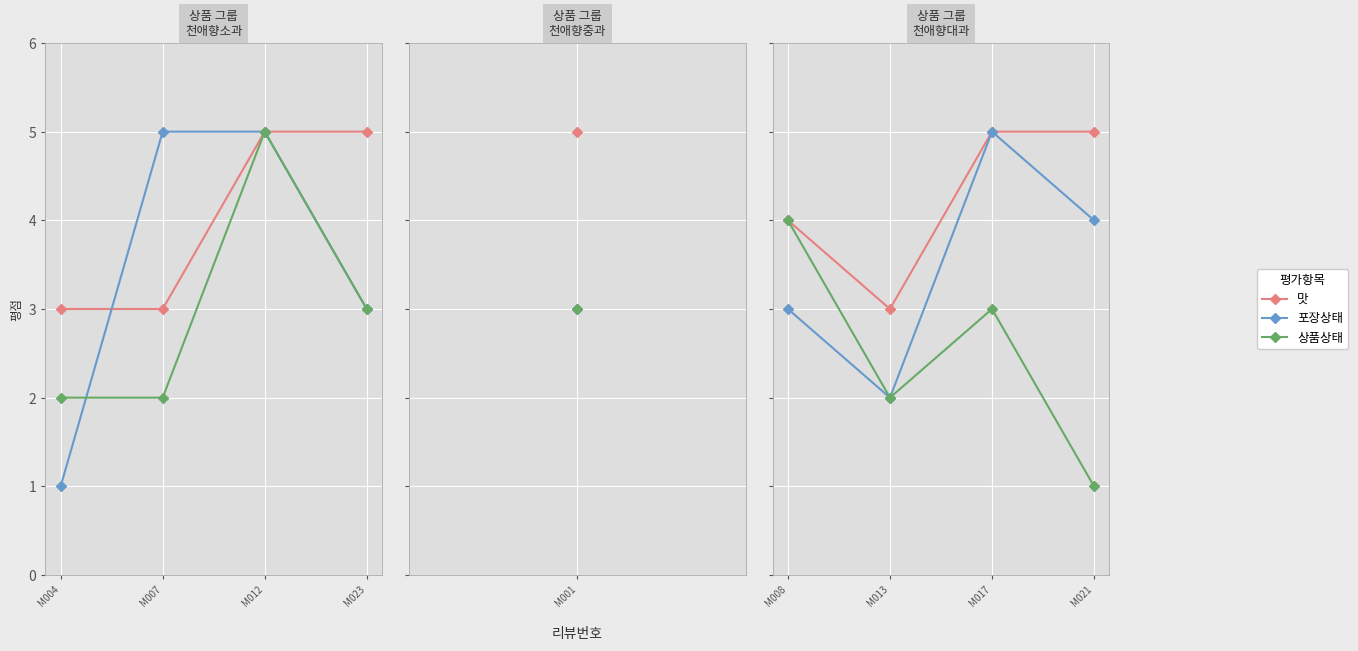

The 맛 series shows 4 at M013. True or false?

False